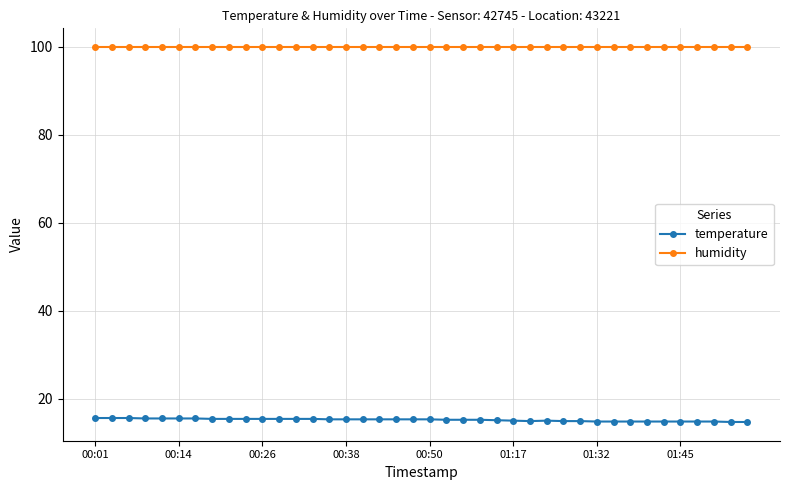

What is the maximum value shown in the chart?

99.9